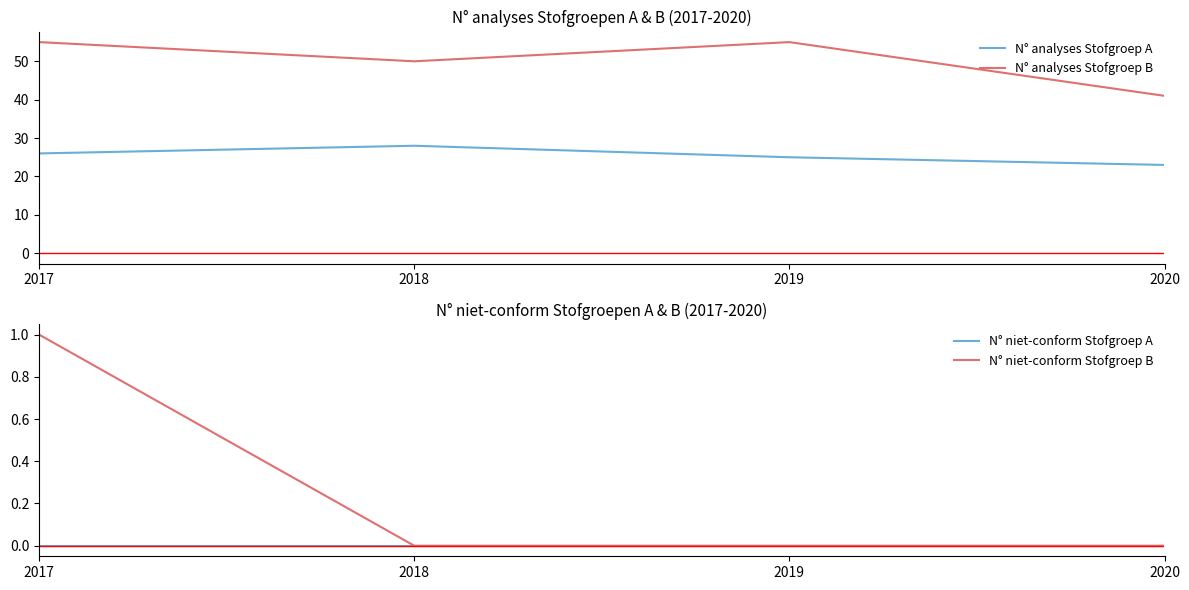

Is this an area chart (filled region under the line)?

No